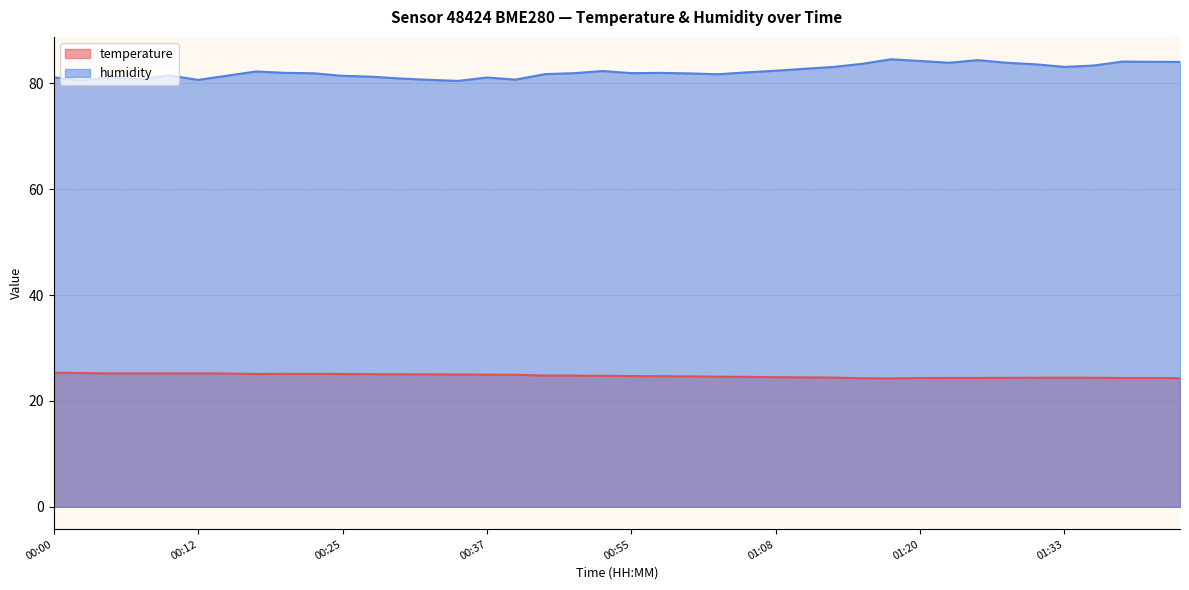

Reading left to right, list all the values displayed in this chart.

temperature: 00:00=25.3	00:03=25.3	00:05=25.2	00:07=25.2	00:10=25.2	00:12=25.2	00:15=25.2	00:17=25.1	00:20=25.1	00:22=25.1	00:25=25.1	00:27=25.1	00:29=25.0	00:32=25.0	00:34=25.0	00:37=25.0	00:39=24.9	00:45=24.8	00:48=24.8	00:53=24.7	00:55=24.7	00:58=24.7	01:00=24.6	01:03=24.6	01:05=24.5	01:08=24.5	01:10=24.4	01:13=24.4	01:15=24.3	01:18=24.3	01:20=24.3	01:23=24.3	01:25=24.3	01:28=24.4	01:30=24.4	01:33=24.4	01:35=24.4	01:38=24.3	01:40=24.3	01:42=24.3
humidity: 00:00=81.1	00:03=80.5	00:05=81.2	00:07=80.7	00:10=81.5	00:12=80.6	00:15=81.4	00:17=82.2	00:20=82.0	00:22=81.9	00:25=81.4	00:27=81.2	00:29=80.9	00:32=80.6	00:34=80.5	00:37=81.1	00:39=80.7	00:45=81.7	00:48=81.9	00:53=82.3	00:55=81.9	00:58=82.0	01:00=81.9	01:03=81.7	01:05=82.1	01:08=82.4	01:10=82.7	01:13=83.1	01:15=83.7	01:18=84.5	01:20=84.2	01:23=83.9	01:25=84.4	01:28=83.9	01:30=83.6	01:33=83.1	01:35=83.3	01:38=84.1	01:40=84.0	01:42=84.0